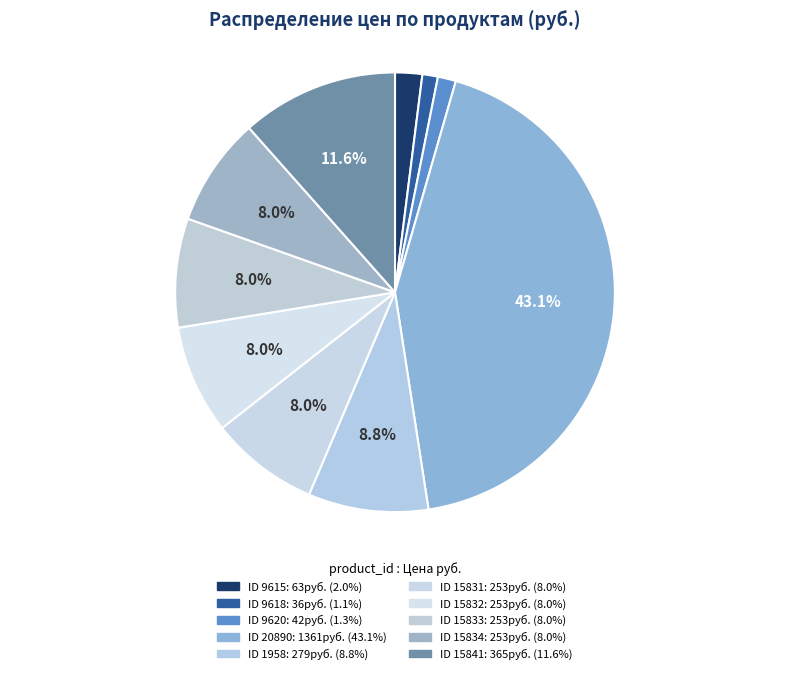

How many slices are in this pie chart?

10